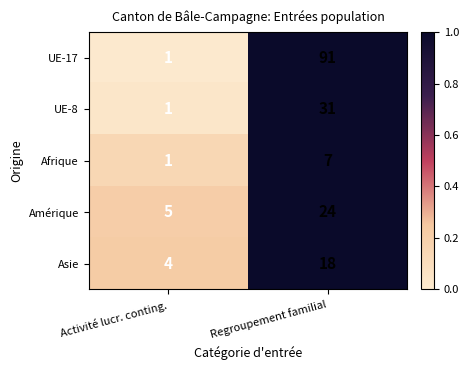

Where is Afrique nearest to the value 4?

Activité lucr. conting.